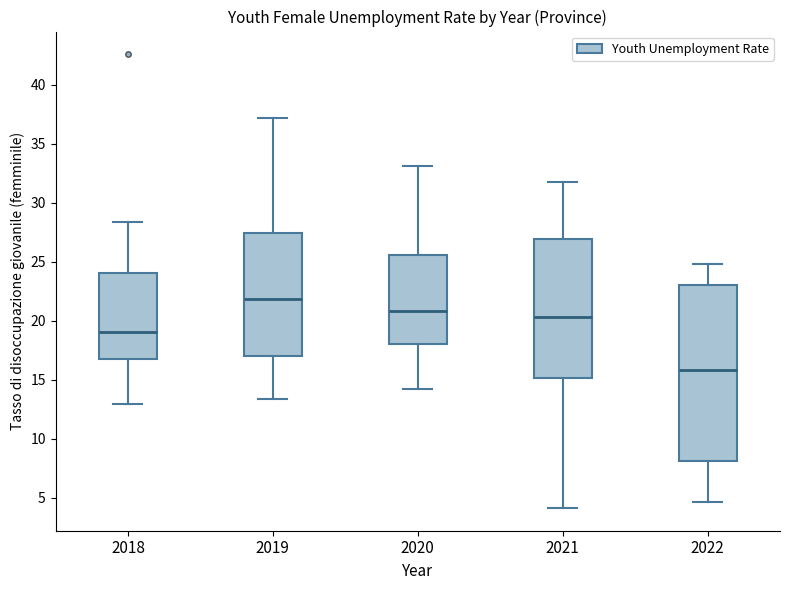

Which box's median line is the lowest?

2022